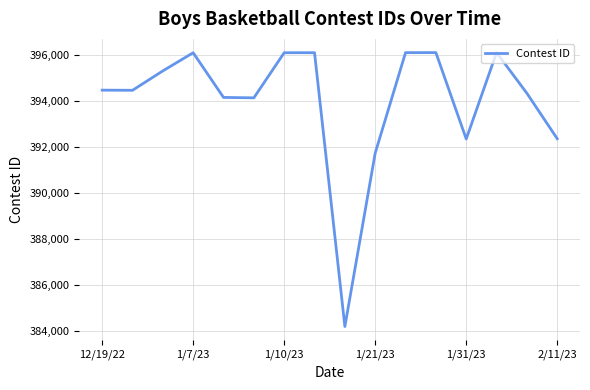

What is the difference between the maximum and minimum values?

11915